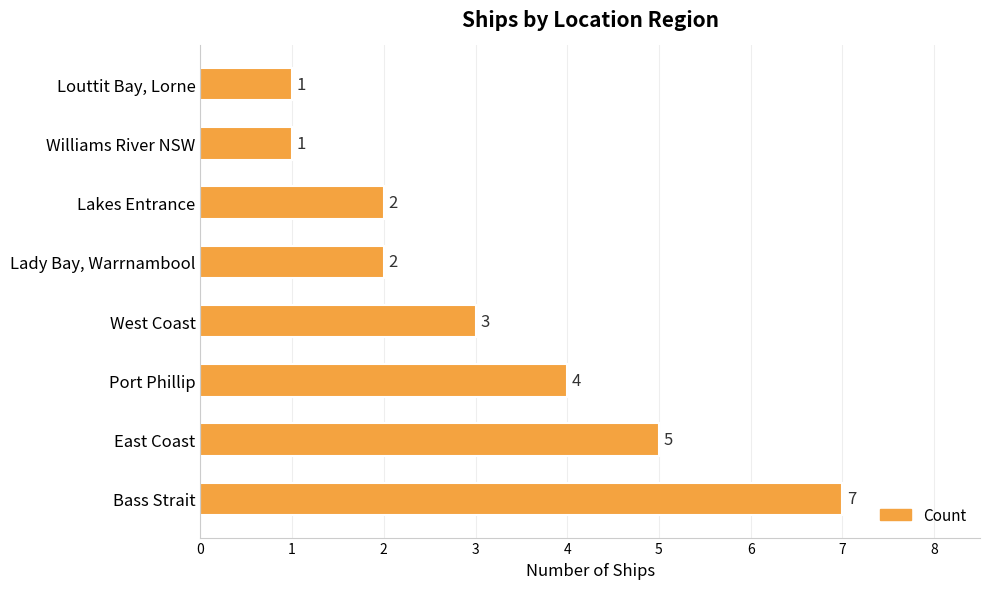

What is the maximum value shown in the chart?

7